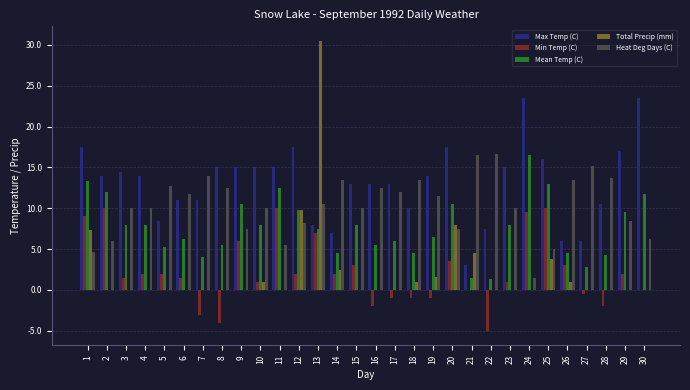

What is the greatest value displayed?

30.5